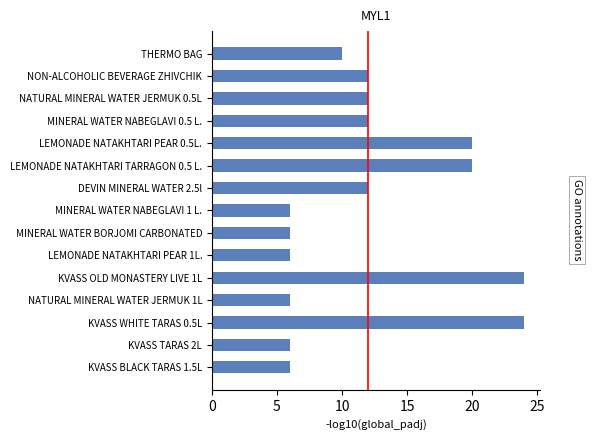

What value does the data have at MINERAL WATER BORJOMI CARBONATED?

6